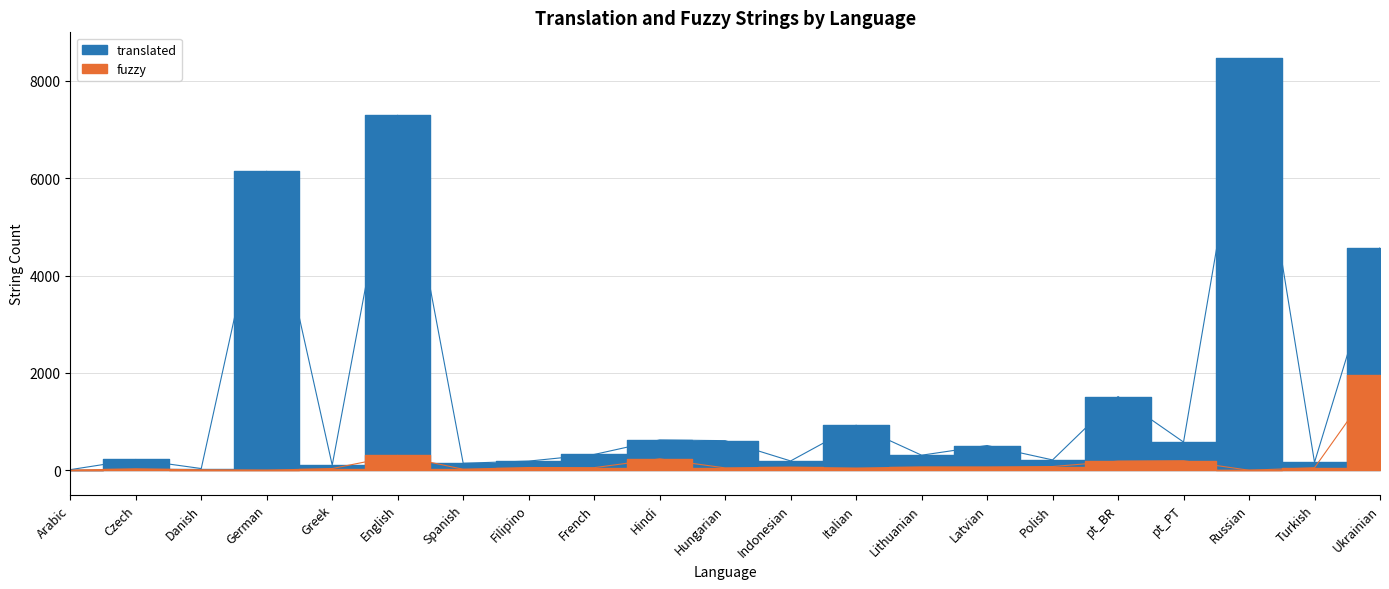

At which category does translated reach its first local valley?

Danish